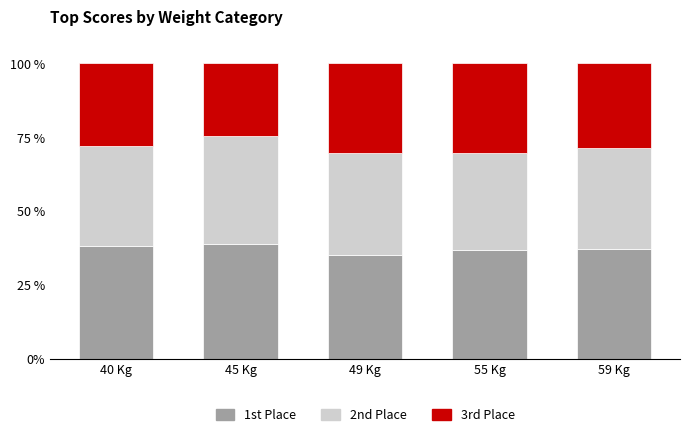

What is the sum of all 1st Place values?

186.2